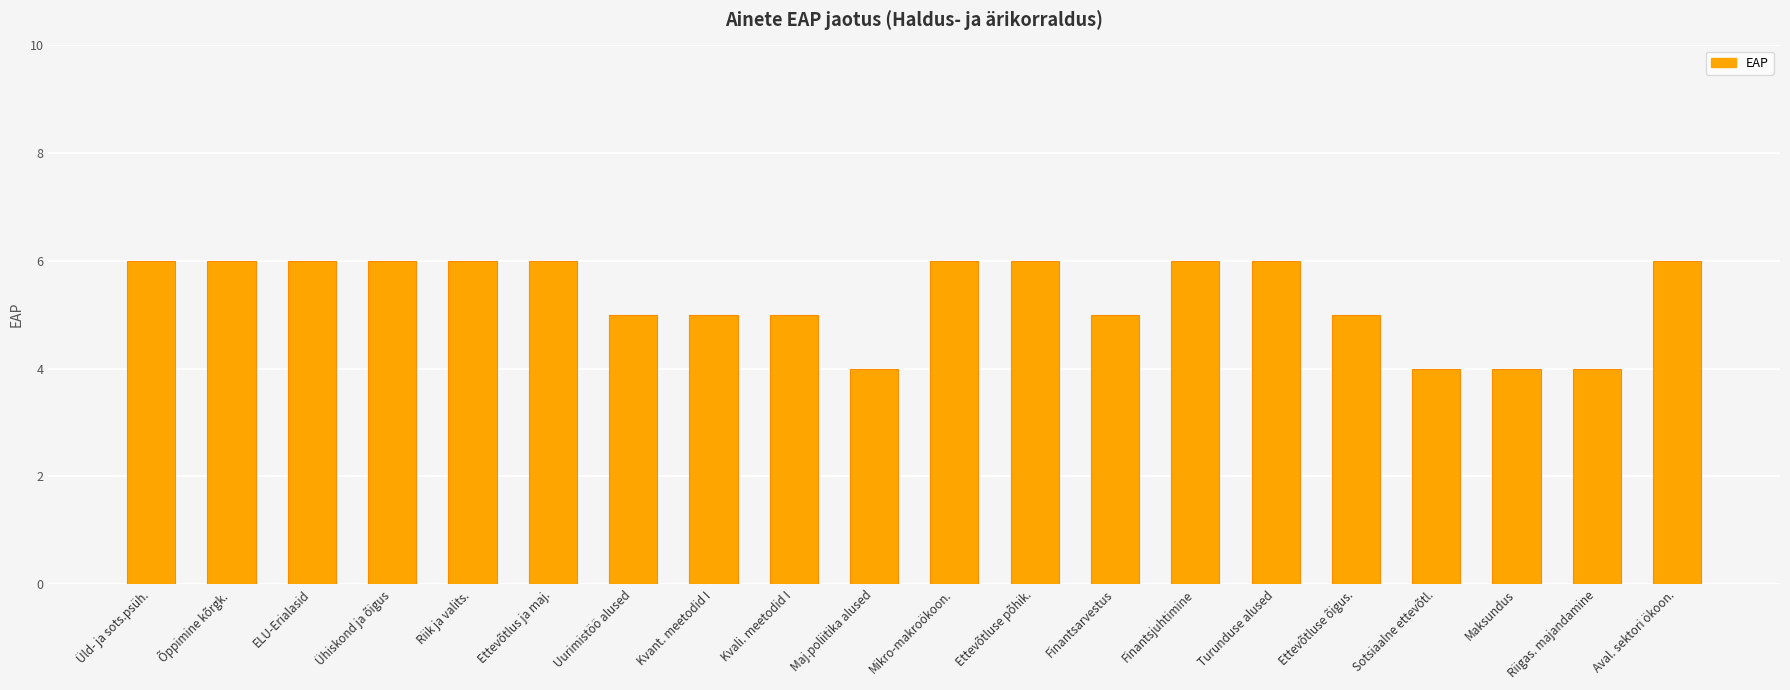

Approximately how many times larger is the value at Riik ja valits. compared to Turunduse alused?

1.0